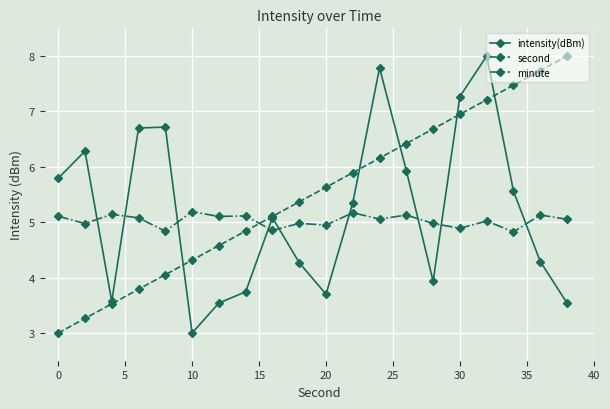

After their last crossing, which series has the higher values: minute or second?

second